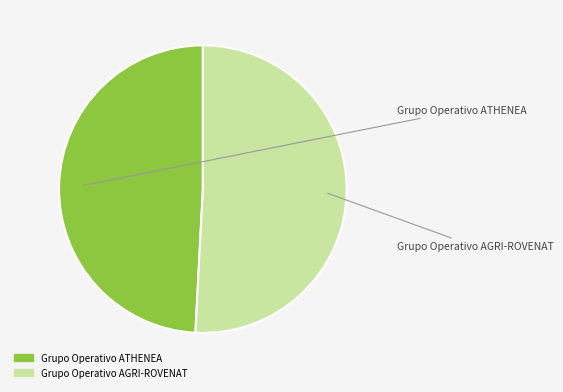

Combined, do Grupo Operativo AGRI-ROVENAT and Grupo Operativo ATHENEA account for over 50%?

Yes